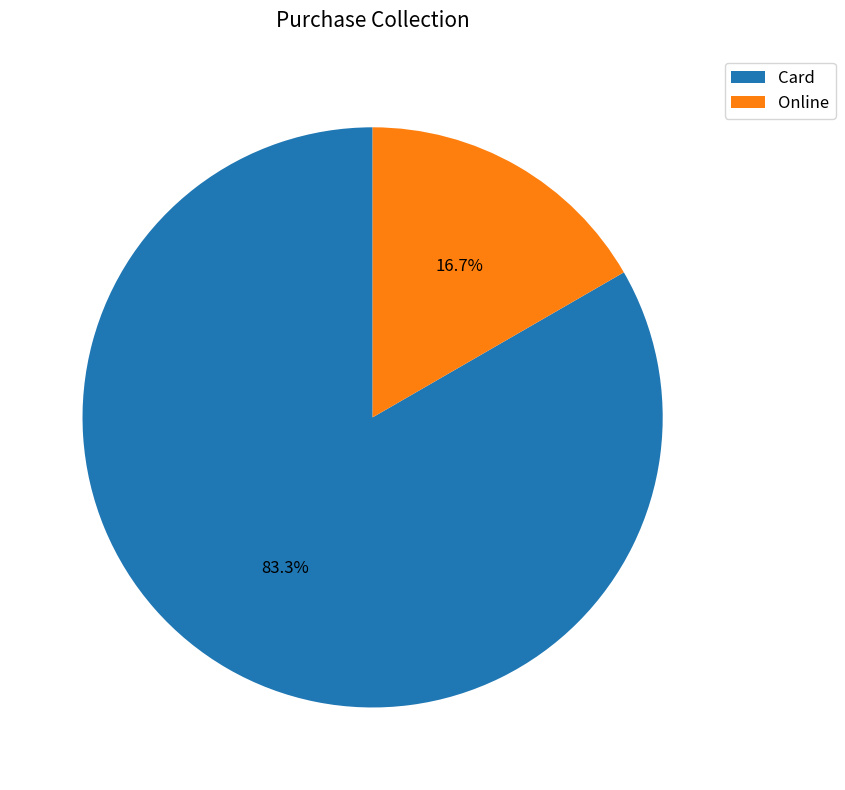

Rank the categories by value from lowest to highest.

Online, Card